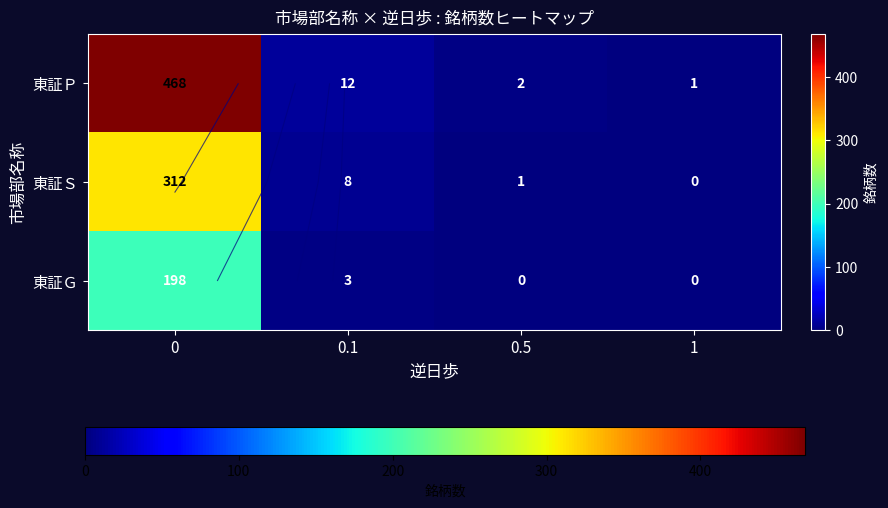

What is the difference between the maximum and minimum values in the 東証Ｐ series?

467